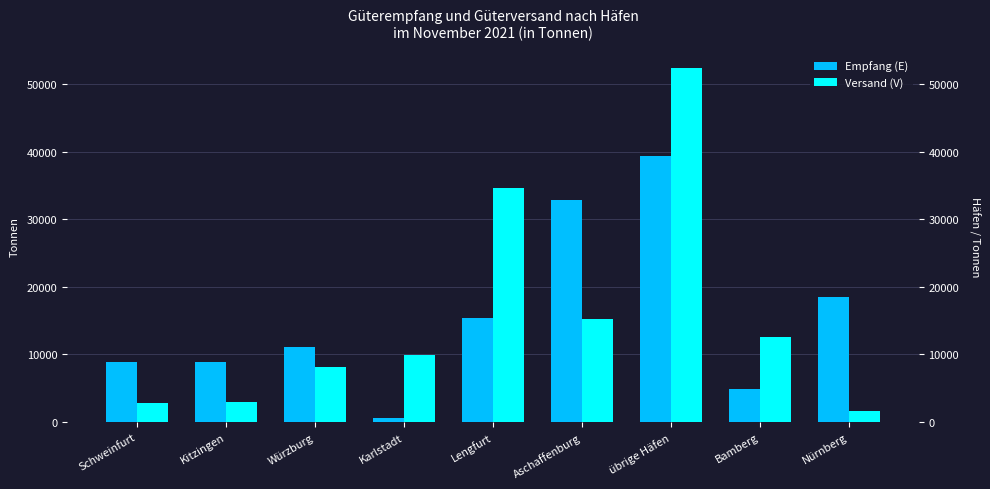

The Versand (V) series shows 12565 at Würzburg. True or false?

False